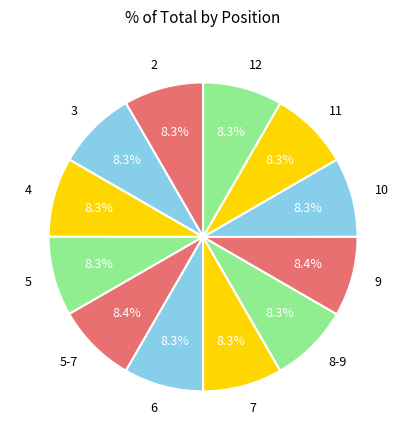

Do 4 and 10 together represent more than half of the pie?

No